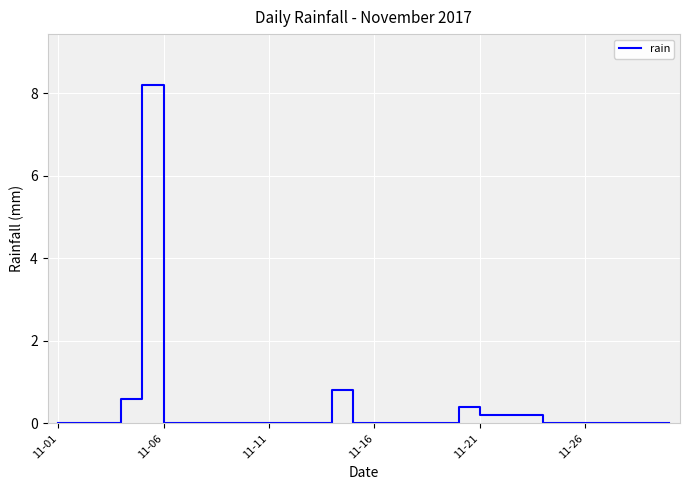

What is the greatest value displayed?

8.2